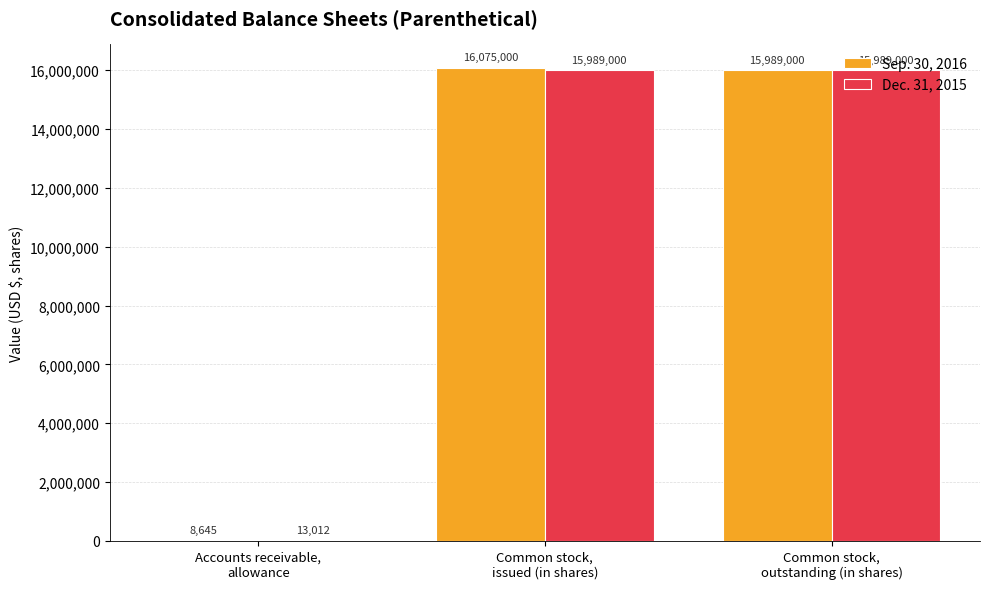

Which series has the largest total across all categories?

Sep. 30, 2016